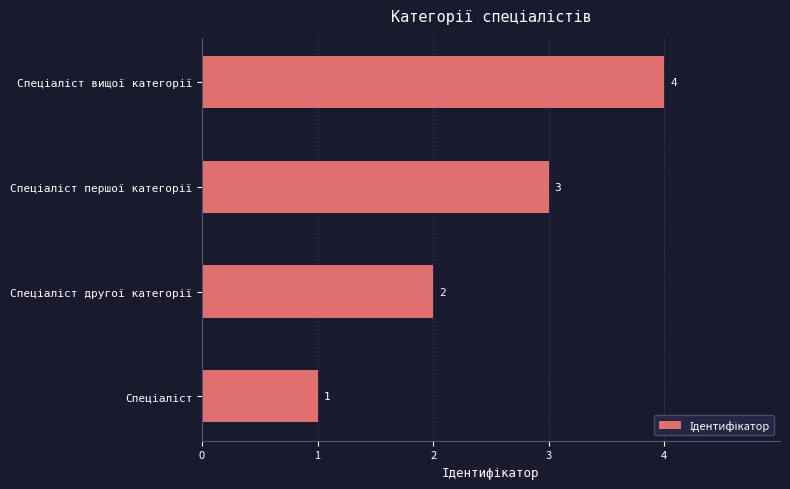

What is the greatest value displayed?

4